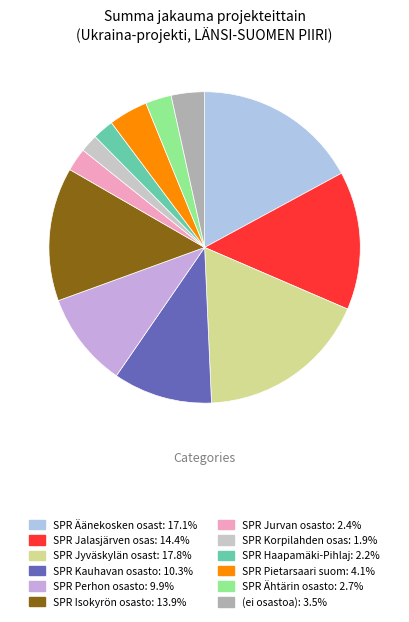

How many slices are in this pie chart?

12